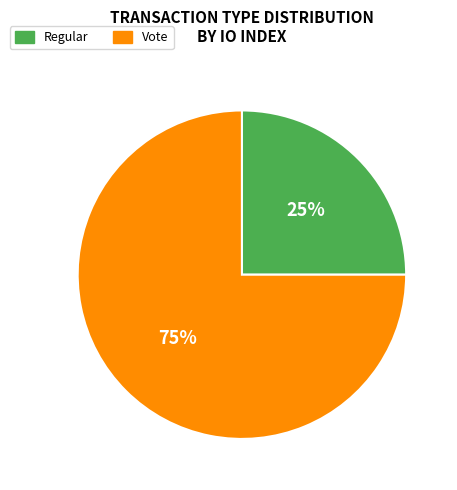

What is the largest slice in the pie chart?

Vote